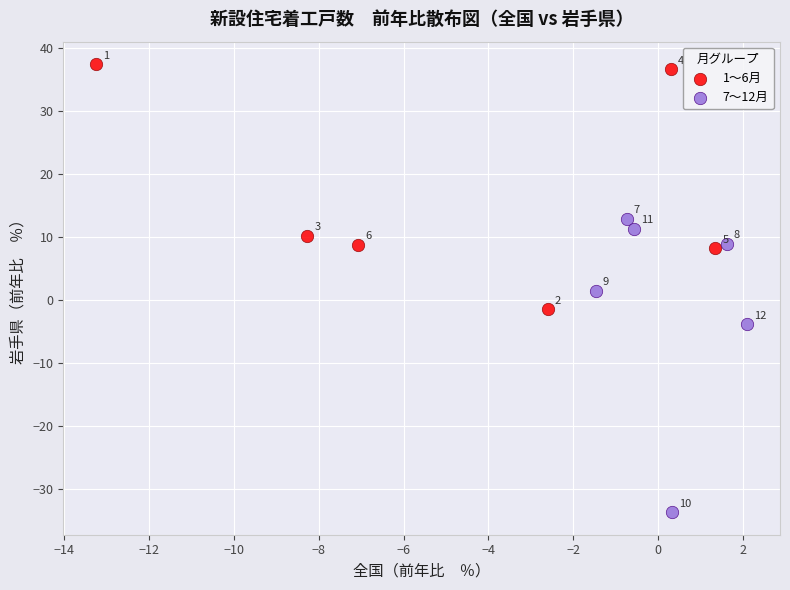

Which series reaches the maximum Y coordinate?

1〜6月